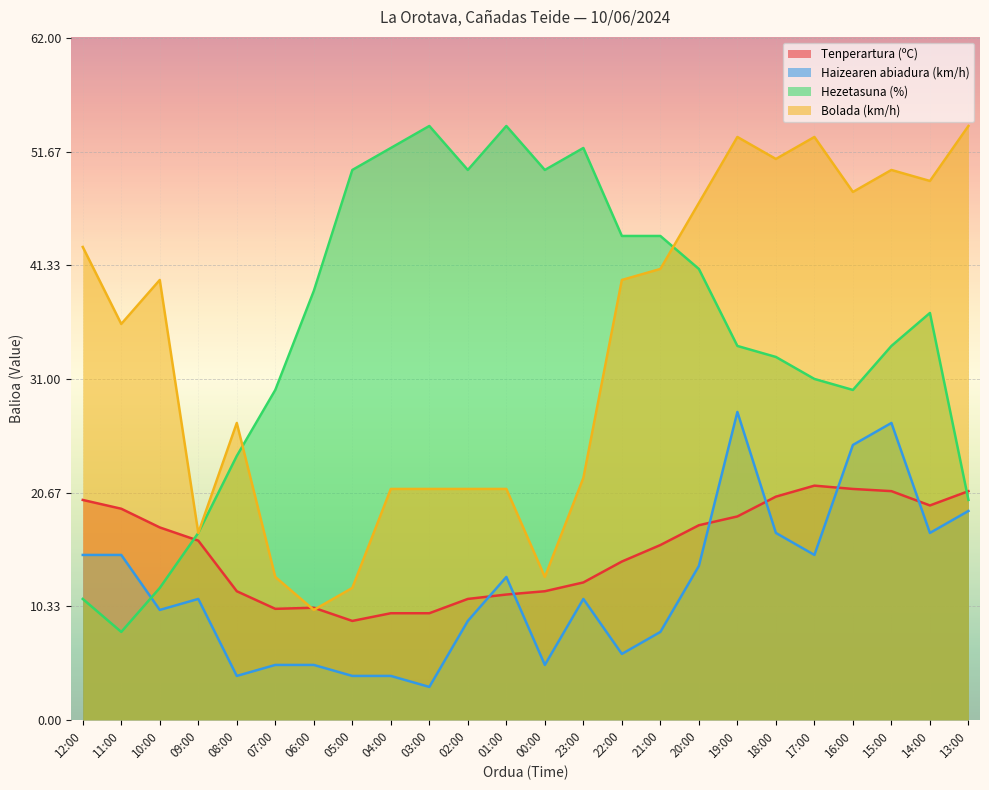

How many lines are shown in the chart?

4